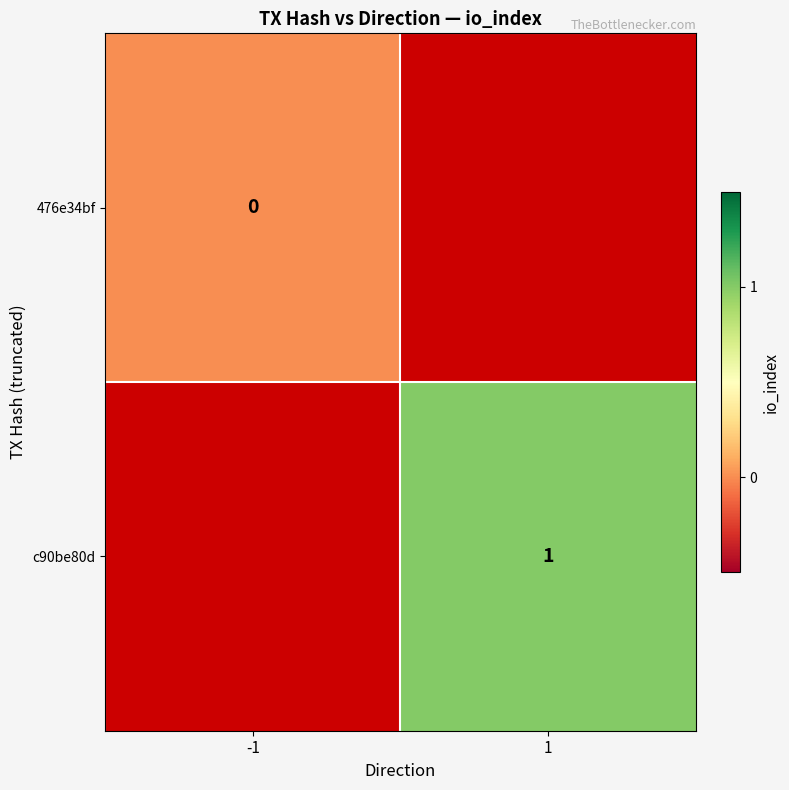

The c90be80d series shows 1 at 1. True or false?

True